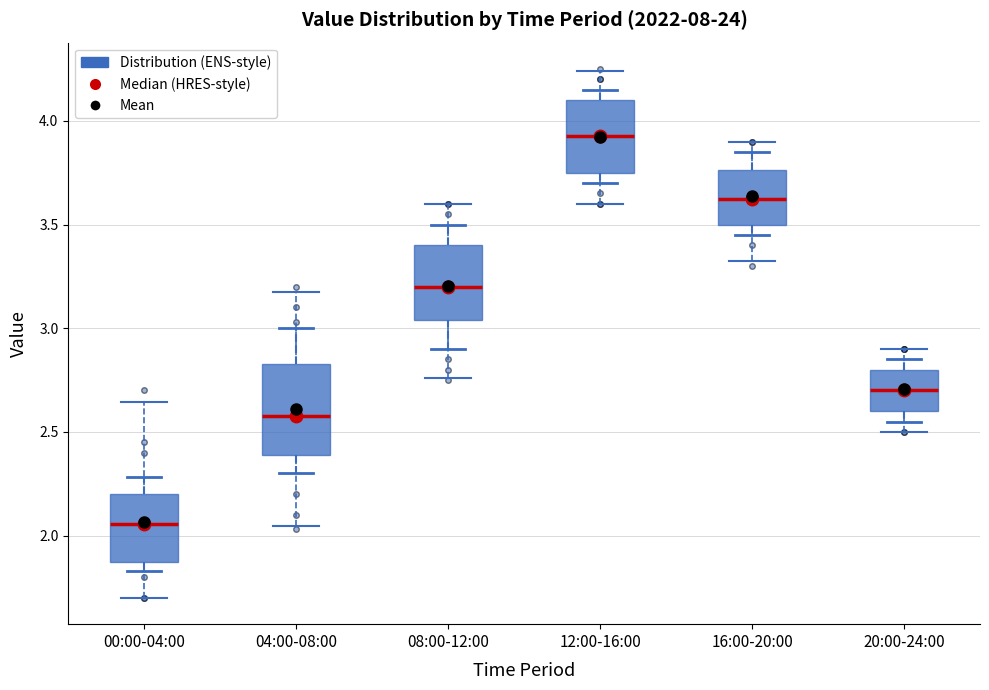

Reading left to right, read every box against the y-axis: the position of its median line, the range the box covers, and the ends of its whiskers. The values are not printed on the chart, so give them approximately, as read against the axis.

00:00-04:00: median 2.05, box 1.85 to 2.20, whiskers 1.85 (just below the box's lower edge) to 2.30
04:00-08:00: median 2.60, box 2.40 to 2.85, whiskers 2.30 to 3.00
08:00-12:00: median 3.20, box 3.05 to 3.40, whiskers 2.90 to 3.50
12:00-16:00: median 3.95, box 3.75 to 4.10, whiskers 3.70 to 4.15
16:00-20:00: median 3.65, box 3.50 to 3.75, whiskers 3.45 to 3.85
20:00-24:00: median 2.70, box 2.60 to 2.80, whiskers 2.55 to 2.85